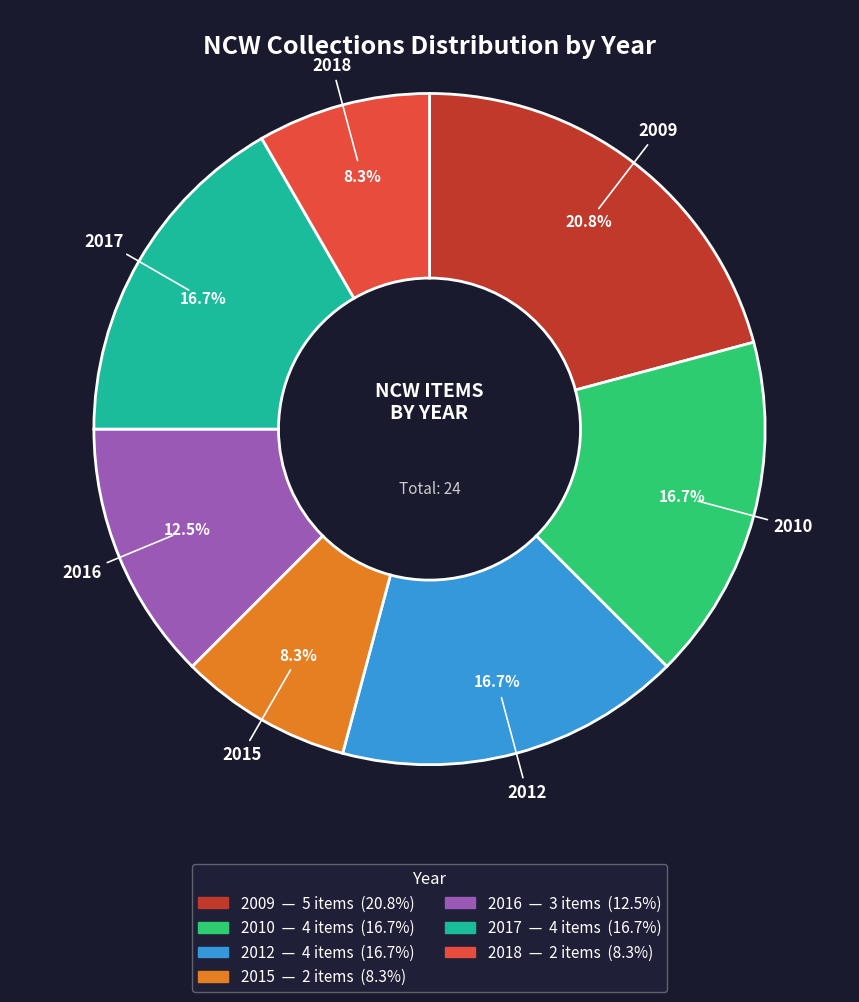

To the nearest percent, what percentage of the pie is 2009?

21%